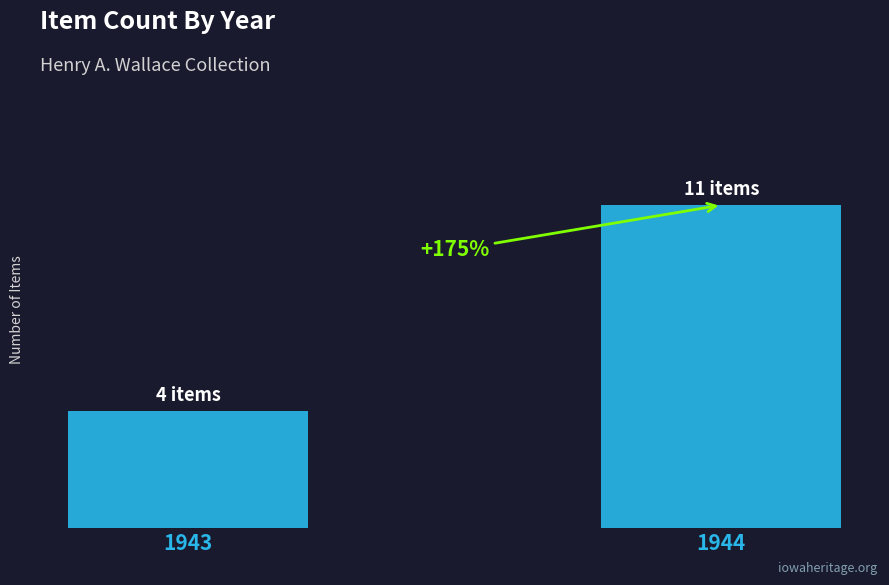

True or false: the data shows 11 at 1944.

True